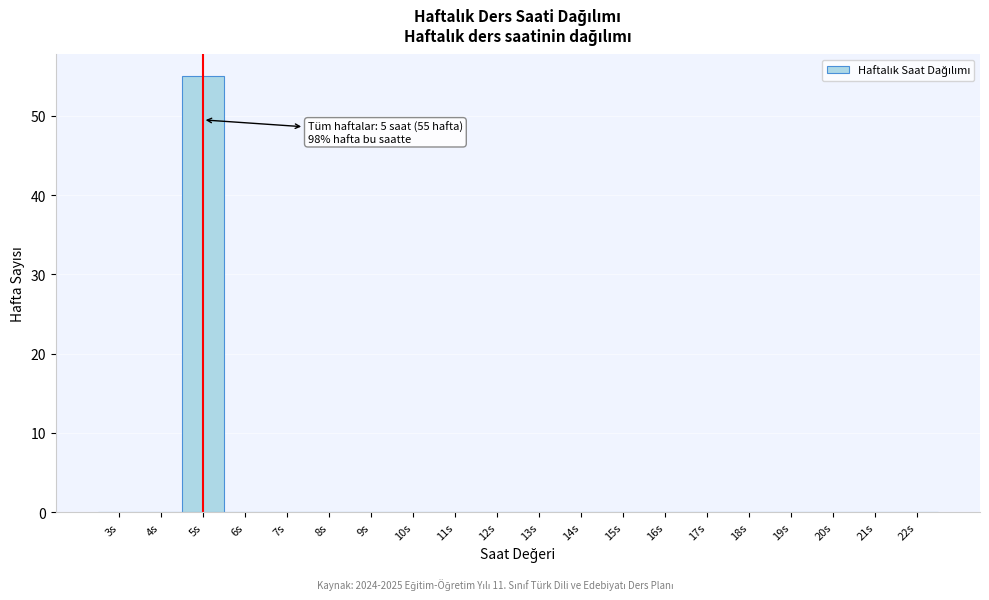

Reading left to right, extract all data points from this chart.

3s=0	4s=0	5s=55	6s=0	7s=0	8s=0	9s=0	10s=0	11s=0	12s=0	13s=0	14s=0	15s=0	16s=0	17s=0	18s=0	19s=0	20s=0	21s=0	22s=0